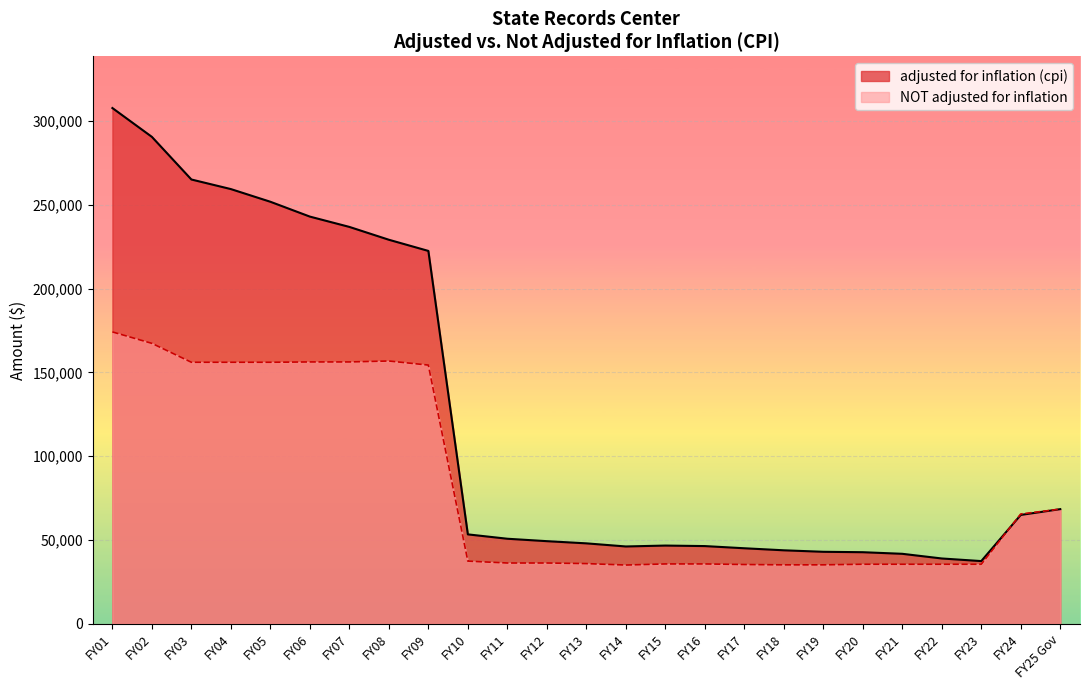

At which category does NOT adjusted for inflation reach its first local peak?

FY08